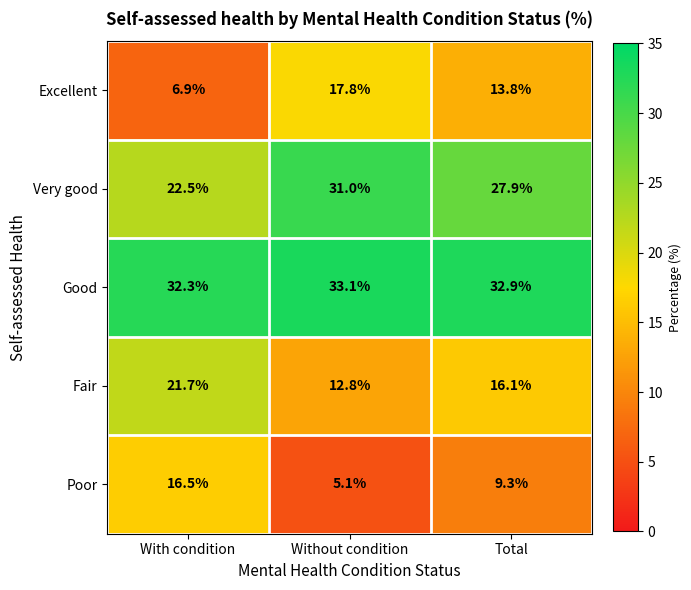

Count the number of categories in the chart.

3